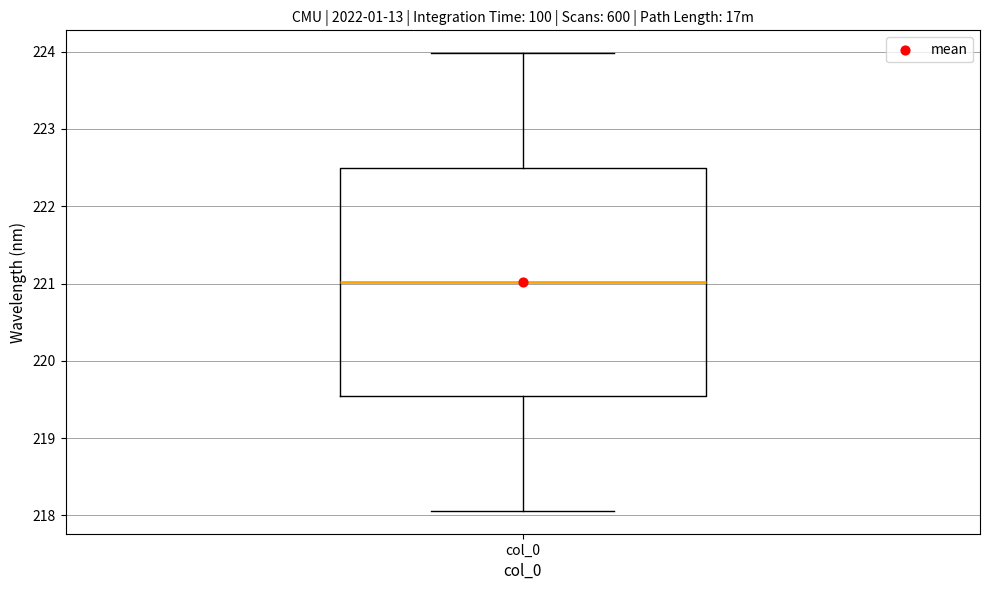

Where does the upper whisker of the box for col_0 end on the y-axis? The values are not printed on the chart, so give them approximately, as read against the axis.

224.0